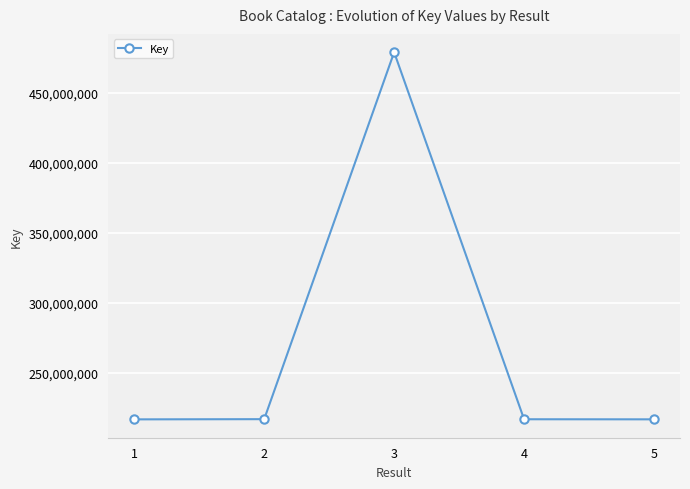

What is the change in value from 1 to 5?

+17305